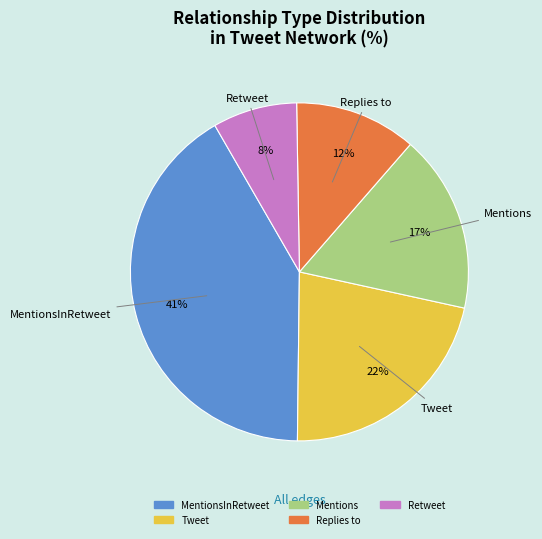

To the nearest percent, what is the difference between the largest and smallest slice percentages?

33%